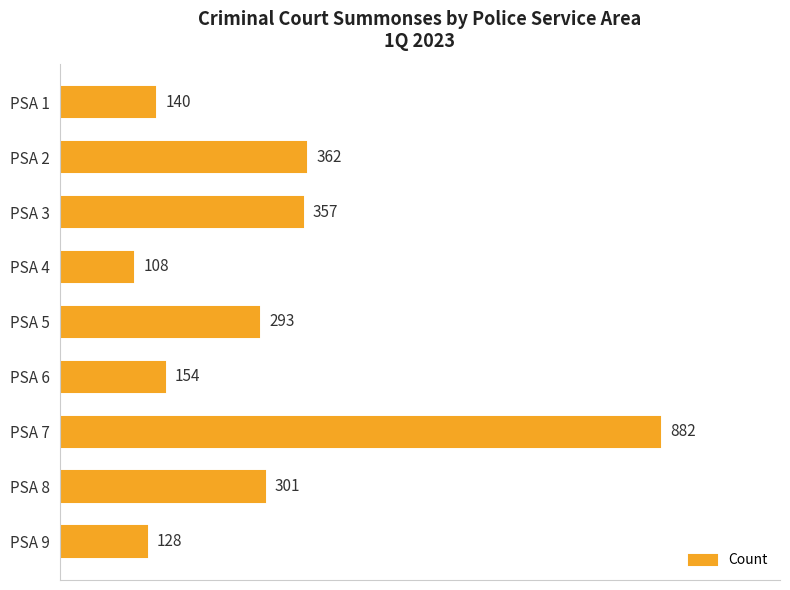

What is the average value?

303